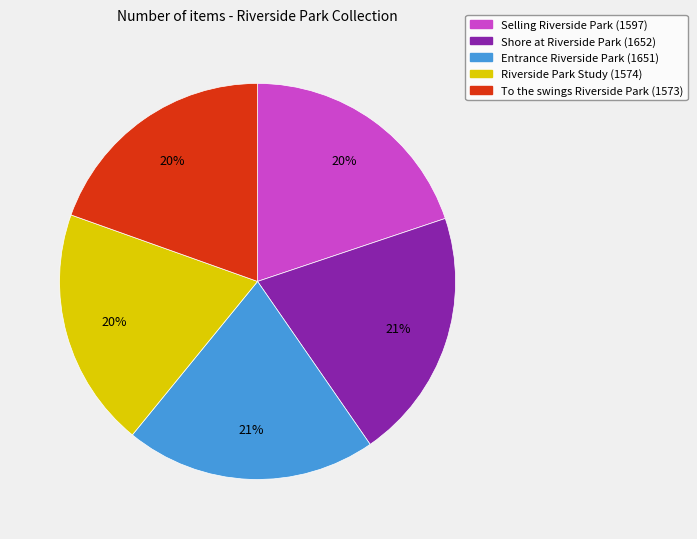

To the nearest percent, what is the difference between the largest and smallest slice percentages?

1%